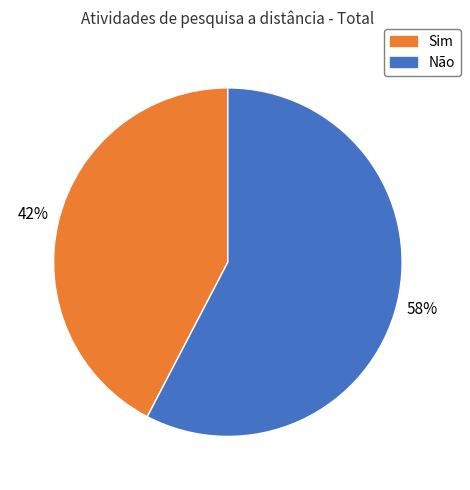

To the nearest percent, what is the average slice percentage?

50%